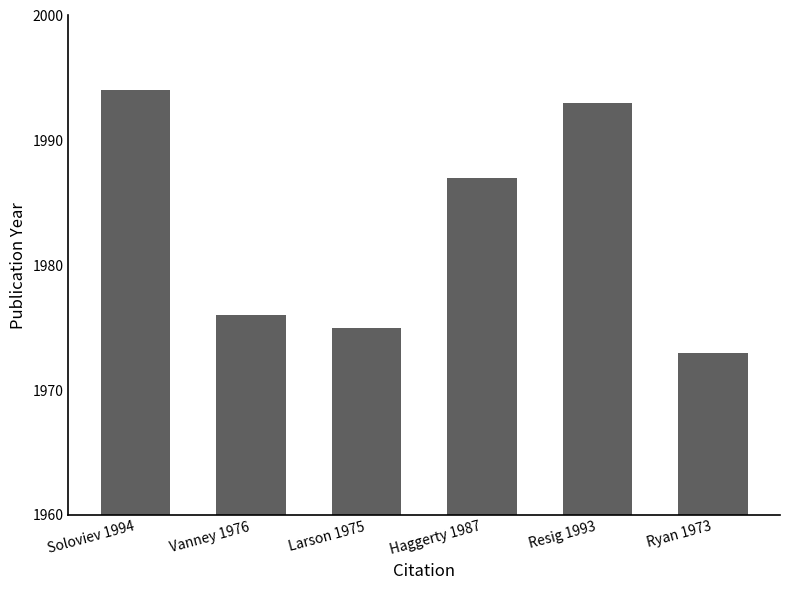

Between Larson 1975 and Haggerty 1987, which is larger?

Haggerty 1987